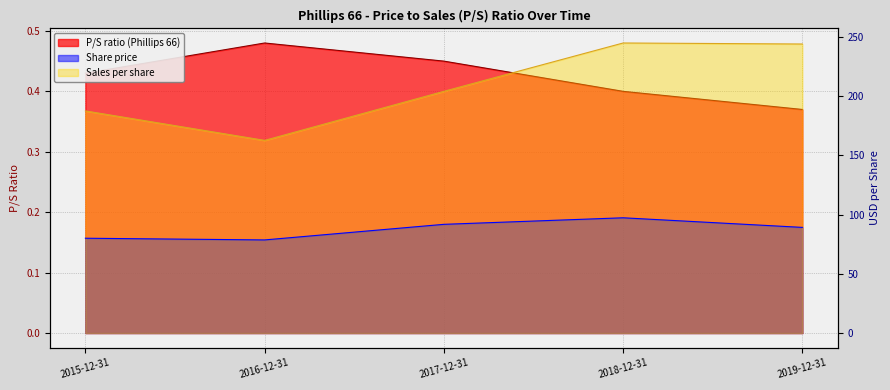

What is the highest value of the Share price series?

97.4